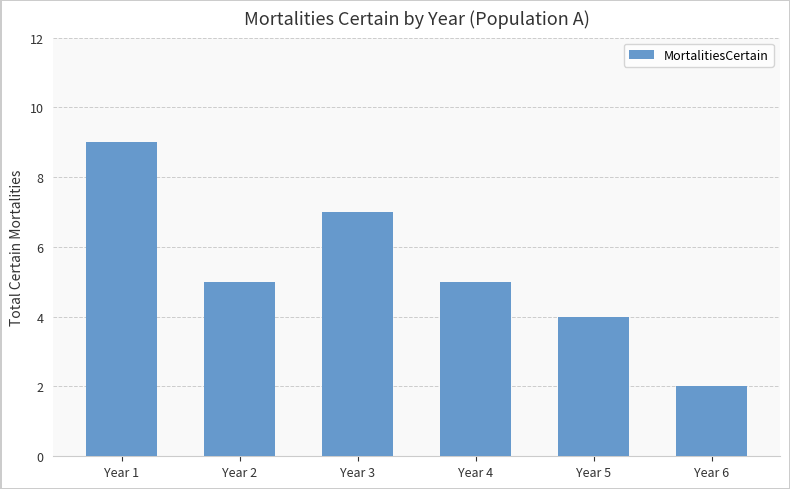

How many bars are there in total?

6